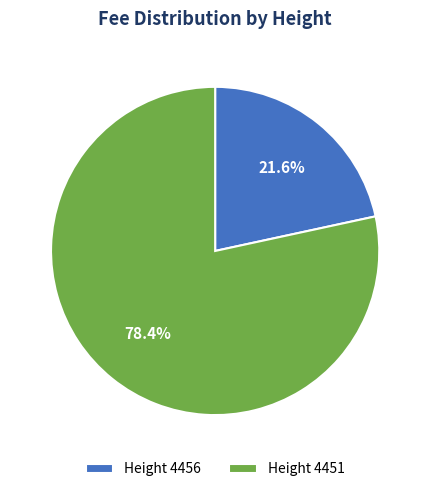

Does any single category account for the majority?

Yes